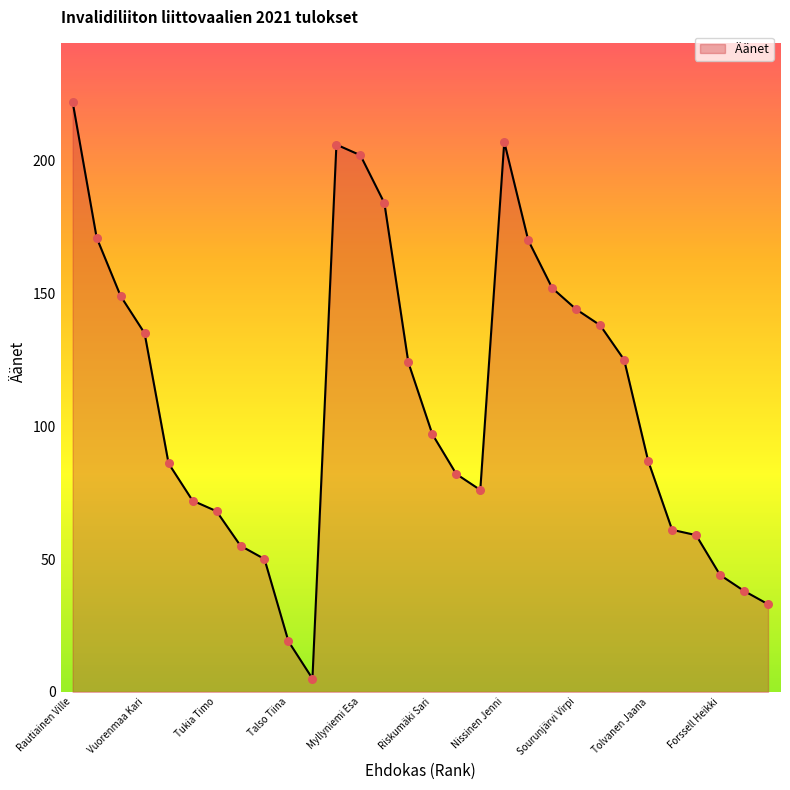

What is the minimum value shown in the chart?

5